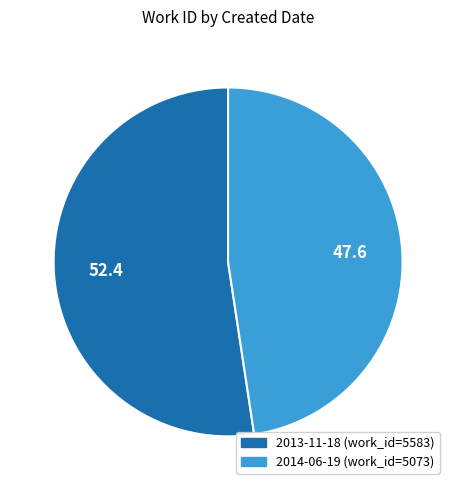

Is the sum of 2014-06-19 and 2013-11-18 greater than half?

Yes